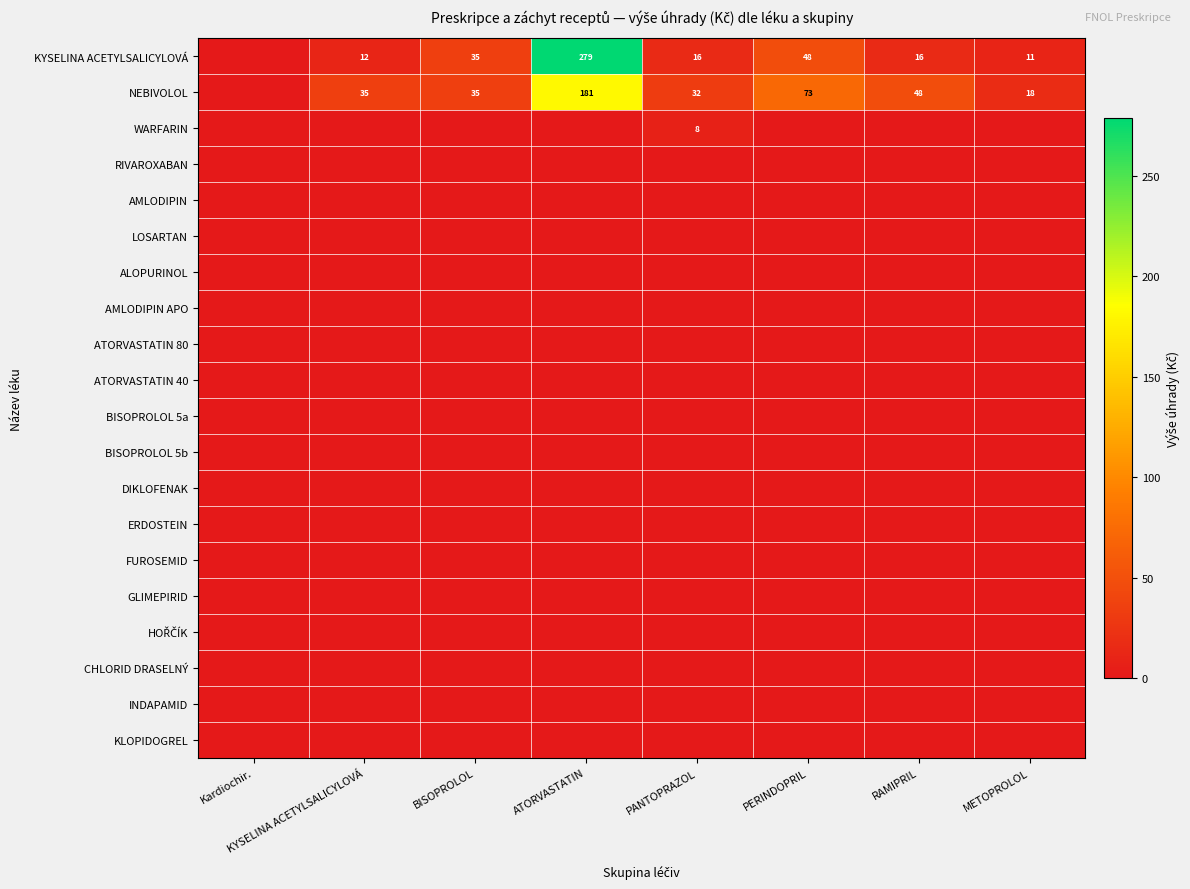

The value of KYSELINA ACETYLSALICYLOVÁ at PERINDOPRIL is 47.7. True or false?

True